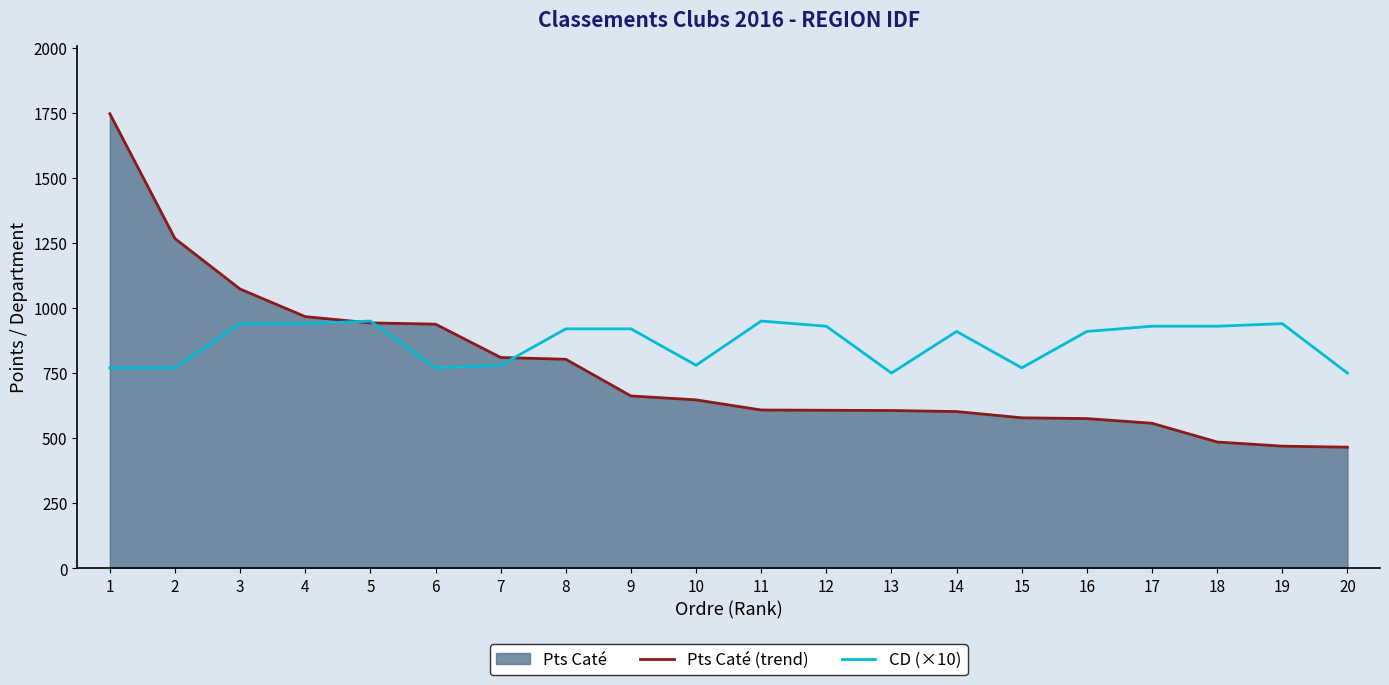

True or false: CD (×10) and Pts Caté (trend) cross at least once.

True